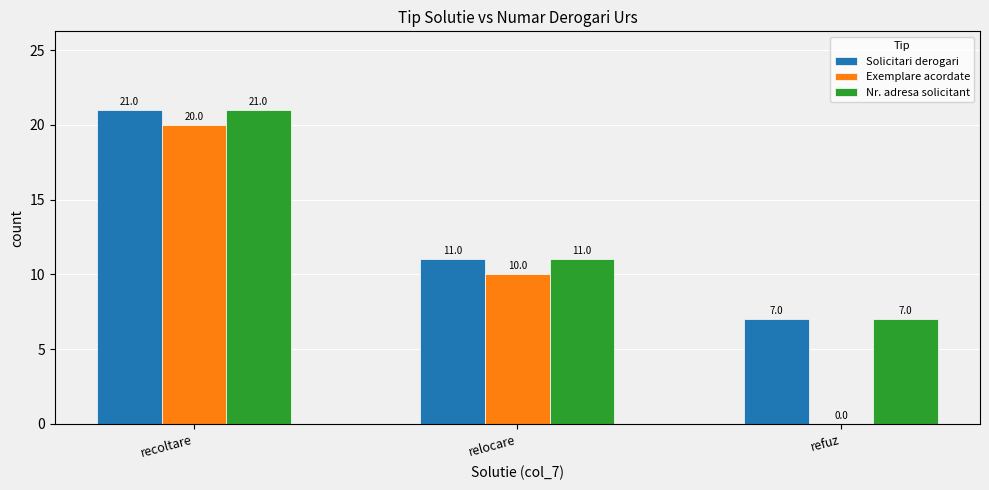

At which label does Nr. adresa solicitant first exceed 11?

recoltare